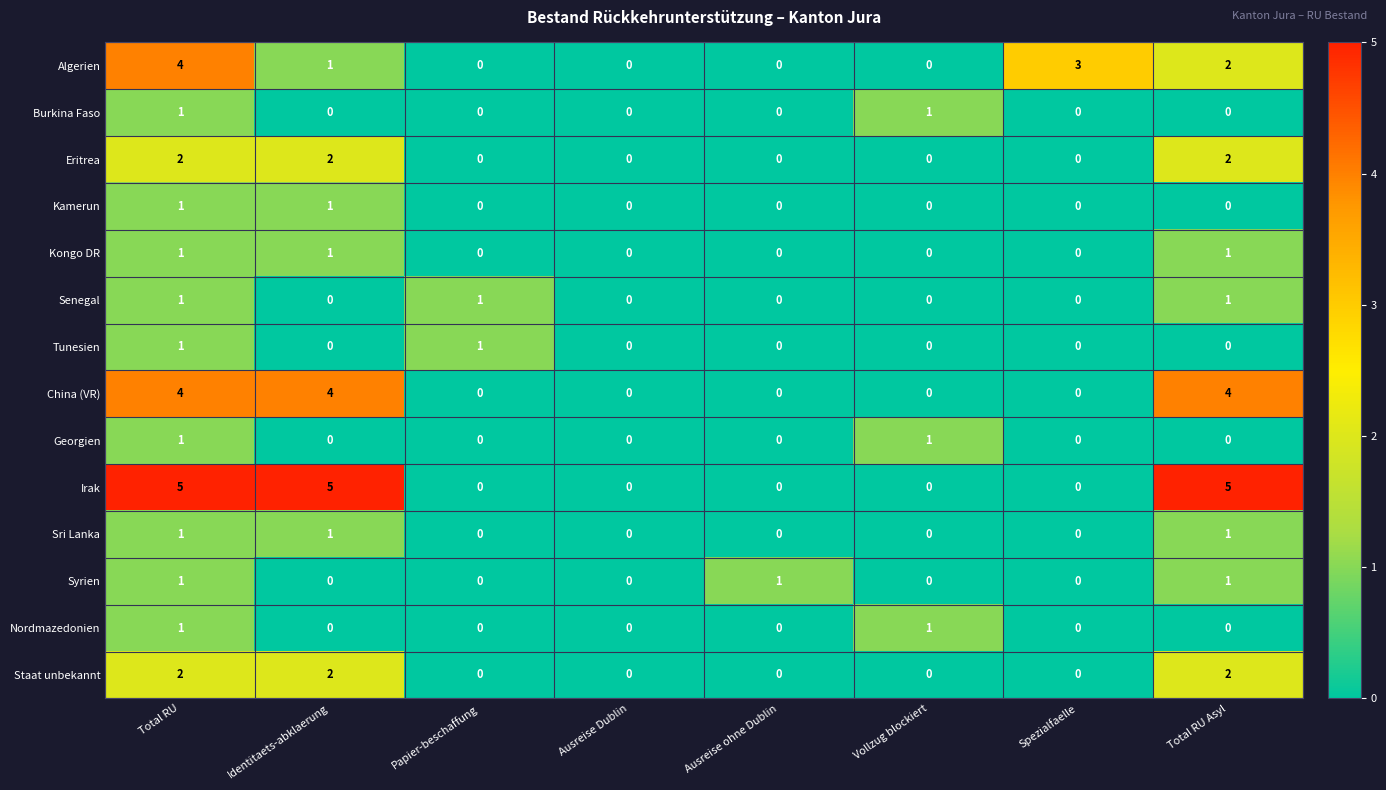

Which series has the widest spread of values?

Irak